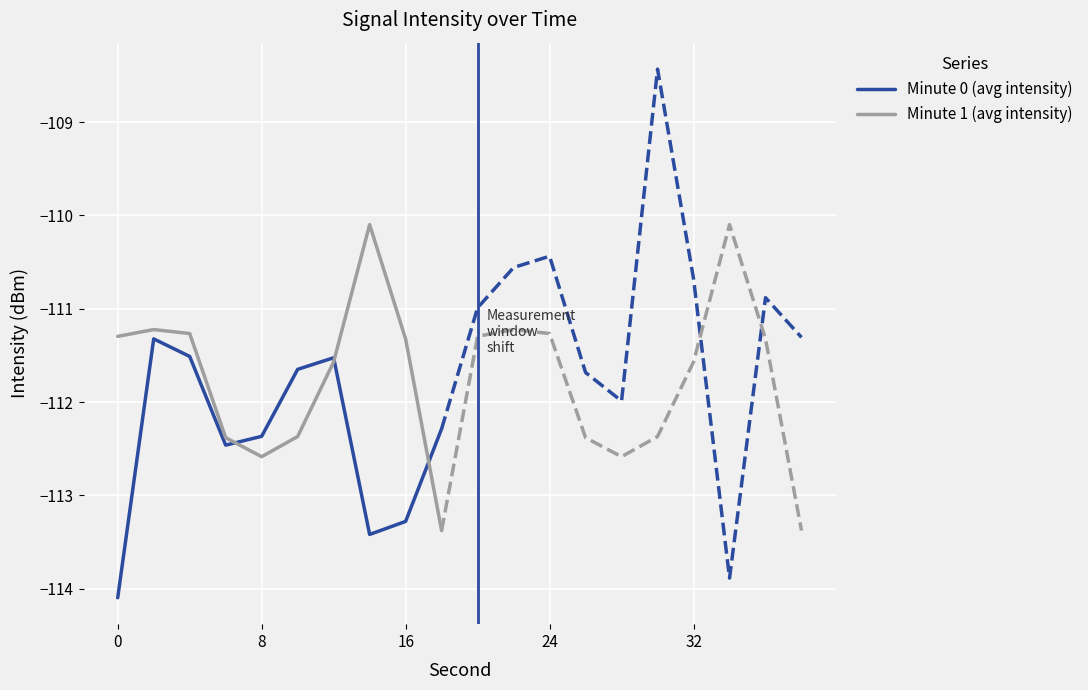

Is the value of Minute 0 (avg intensity) at 0 greater than the value of Minute 1 (avg intensity) at 0?

No